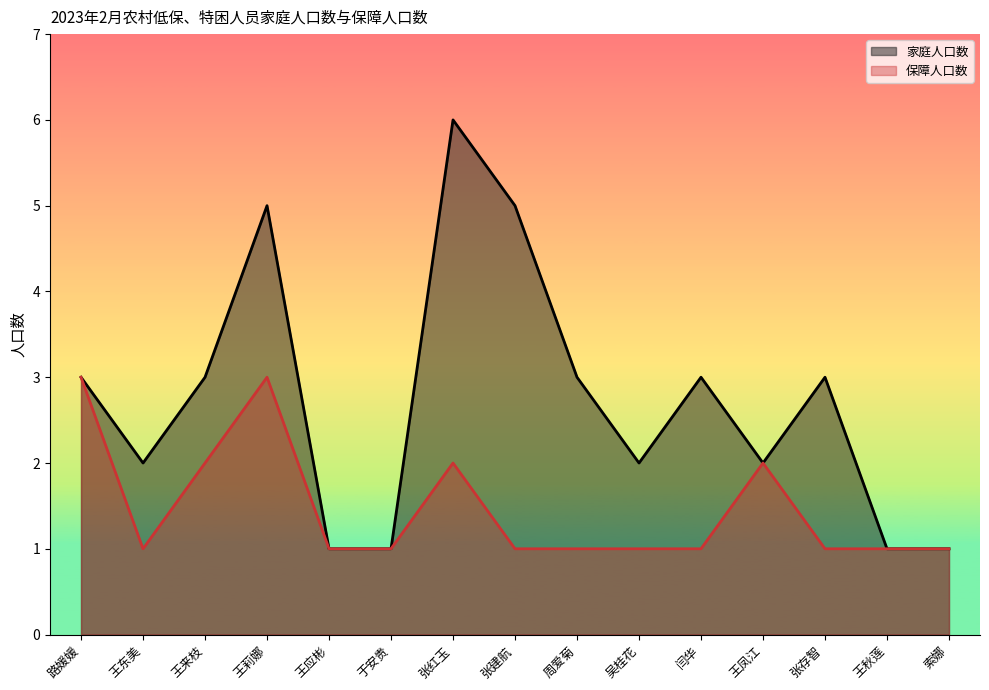

In 保障人口数, how many points are lower than both neighbors (excluding endpoints)?

1